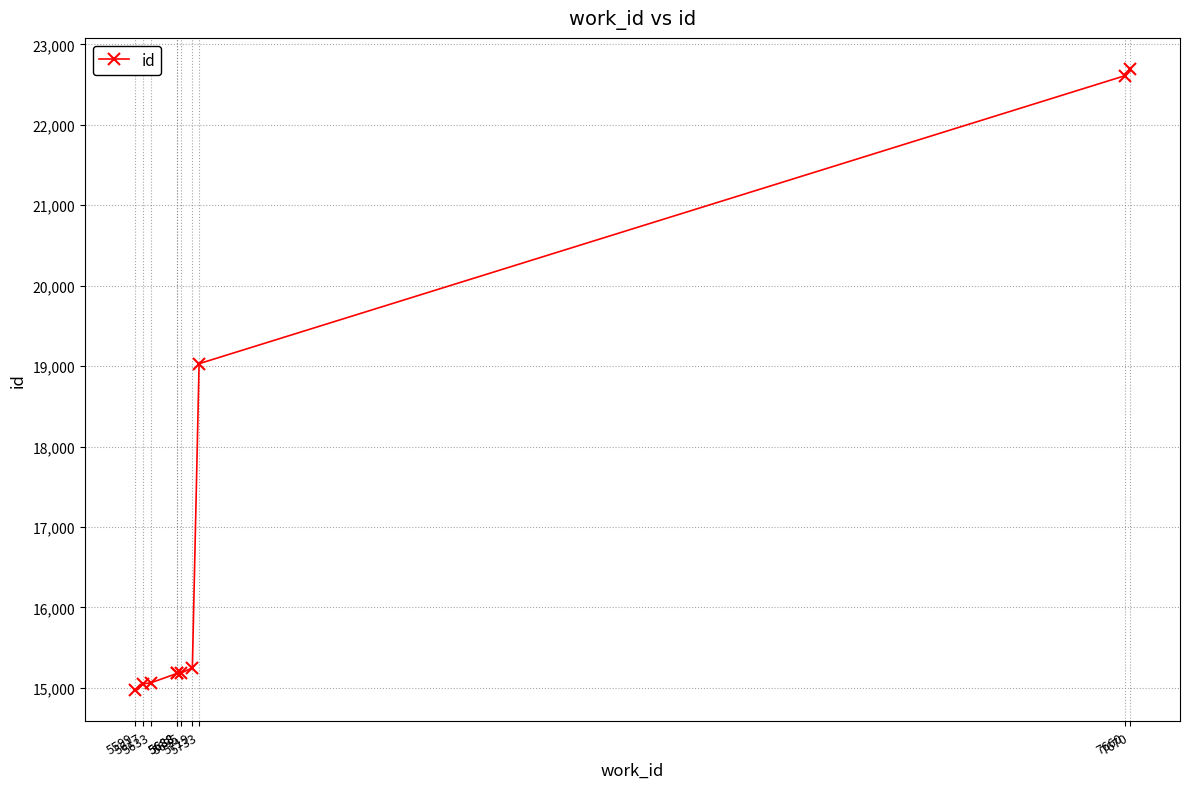

What is the maximum value shown in the chart?

22694